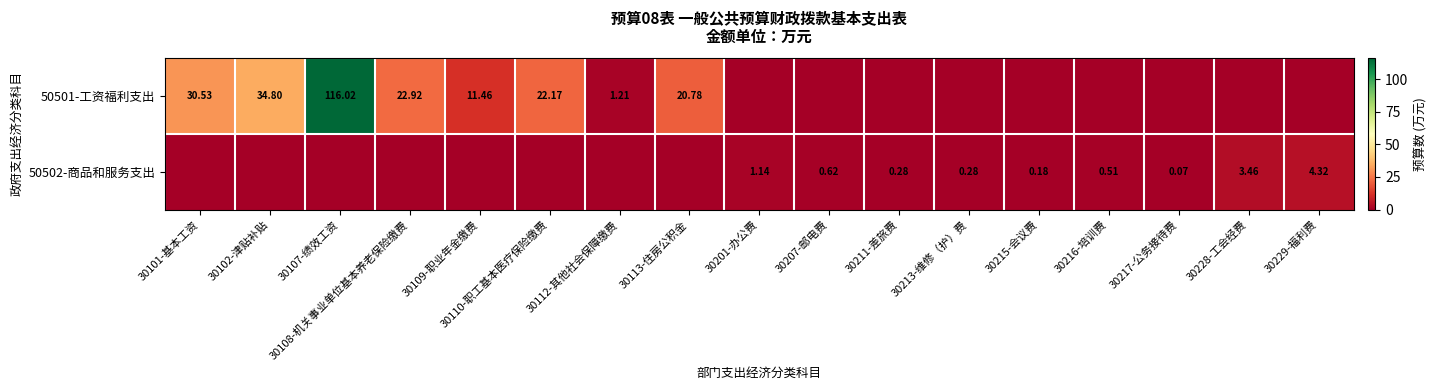

Rank the series at 30228-工会经费 from lowest to highest value.

50501-工资福利支出, 50502-商品和服务支出